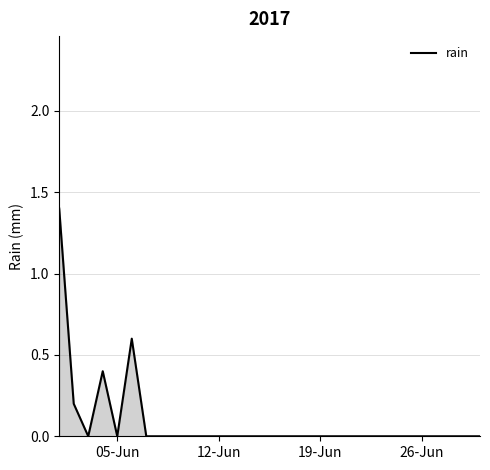

What is the difference between the maximum and minimum values?

1.4